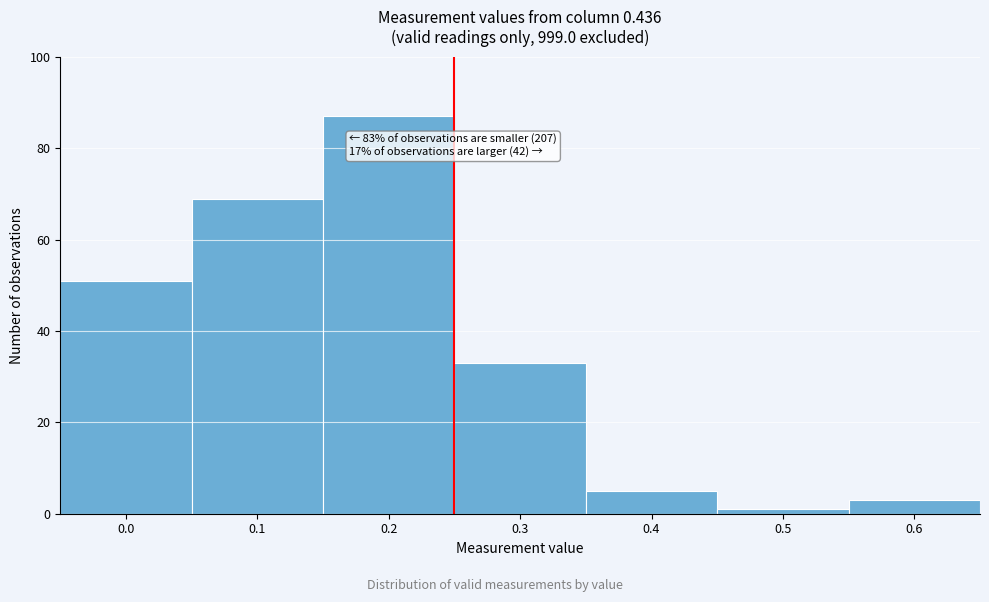

Reading left to right, list all the values displayed in this chart.

0.0=51	0.1=69	0.2=87	0.3=33	0.4=5	0.5=1	0.6=3